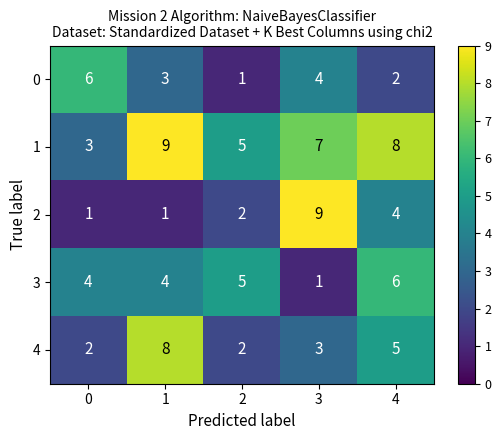

The value of 1 at 1 is 13. True or false?

False